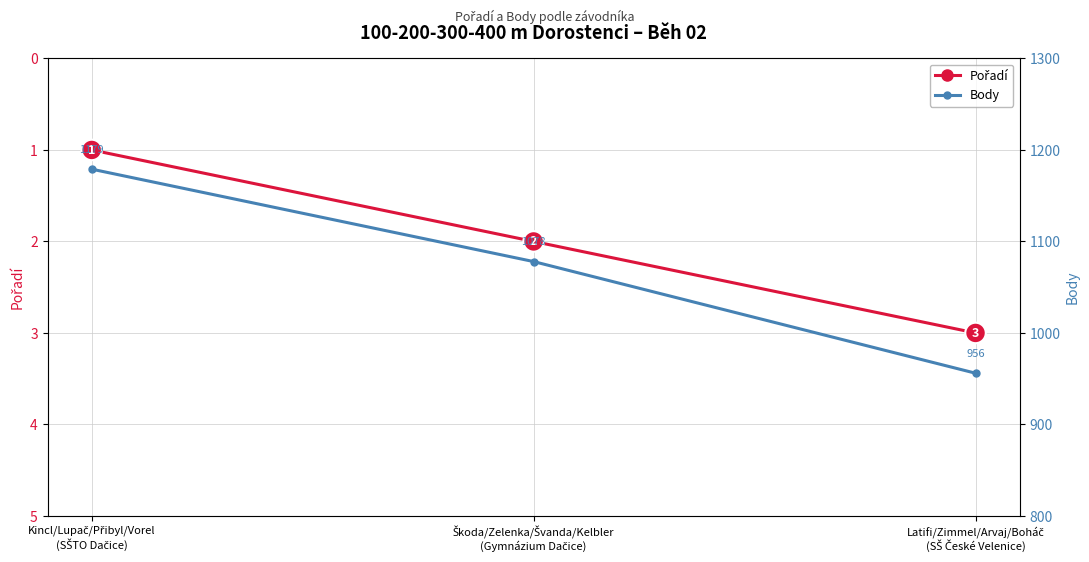

The Body series shows 1746 at Kincl/Lupač/Přibyl/Vorel
(SŠTO Dačice). True or false?

False